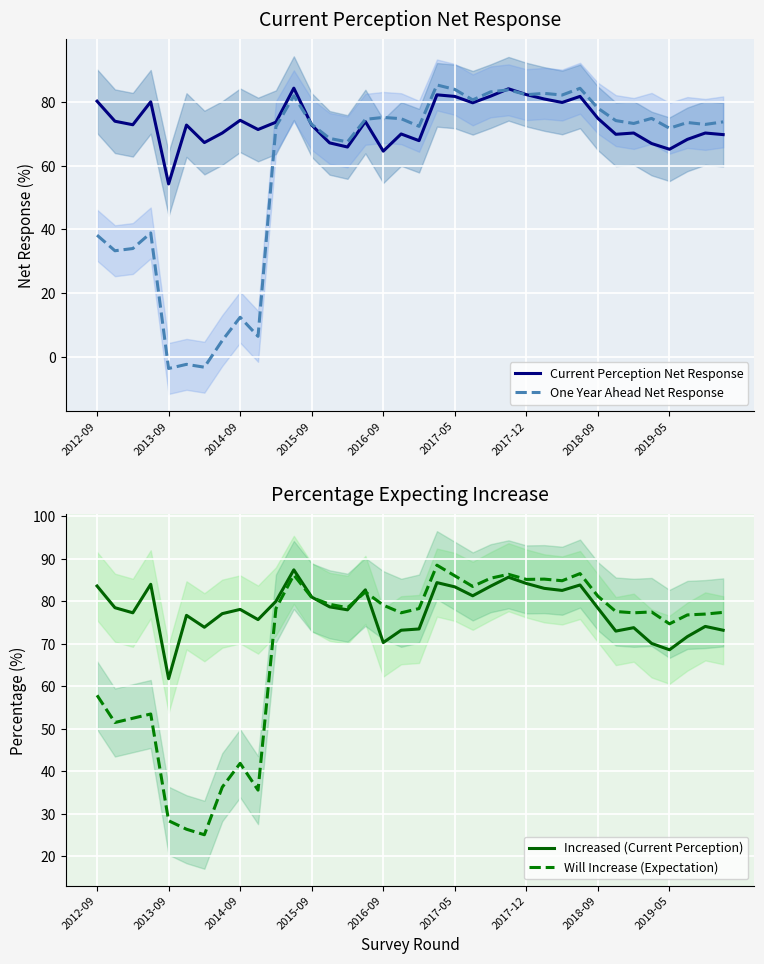

What is the highest value of the One Year Ahead Net Response series?

85.4